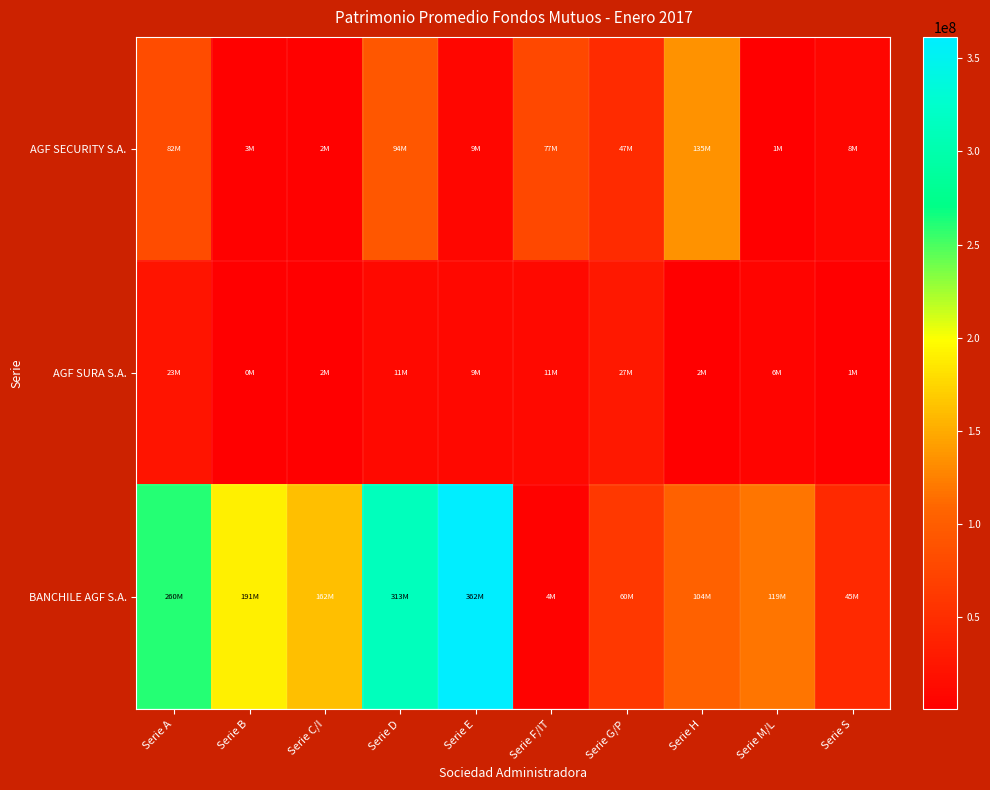

Which series has the largest range (max minus min)?

BANCHILE AGF S.A.